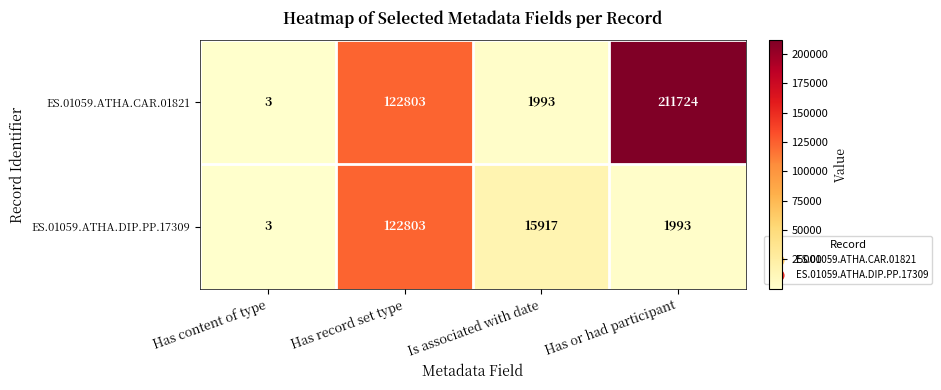

What is the average value of the ES.01059.ATHA.CAR.01821 series?

84131